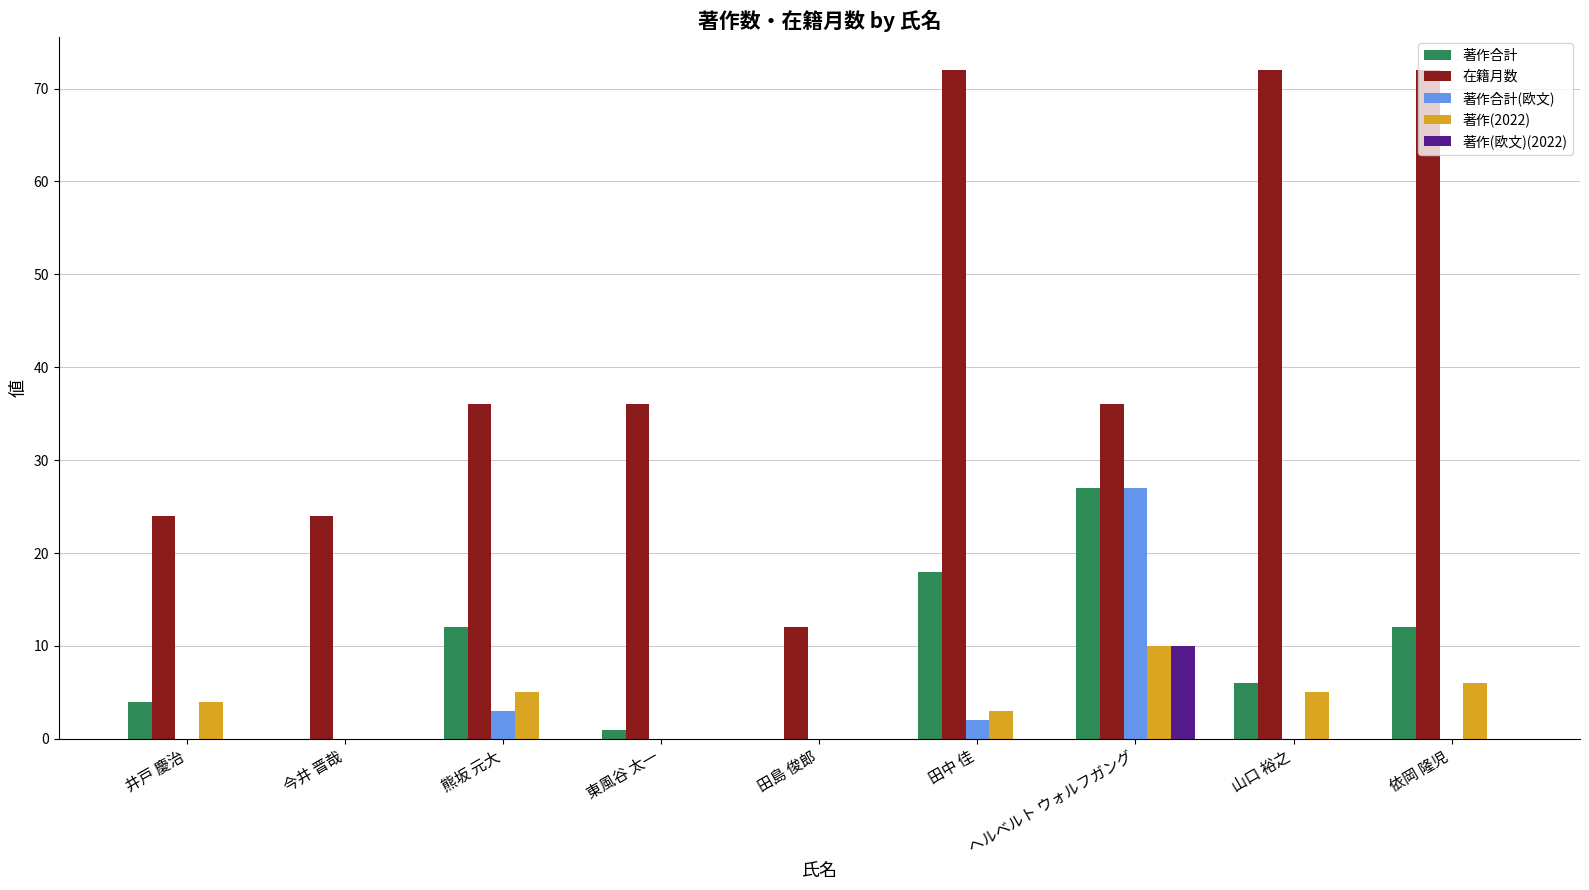

True or false: 著作(2022) has a value of 11 at 依岡 隆児.

False